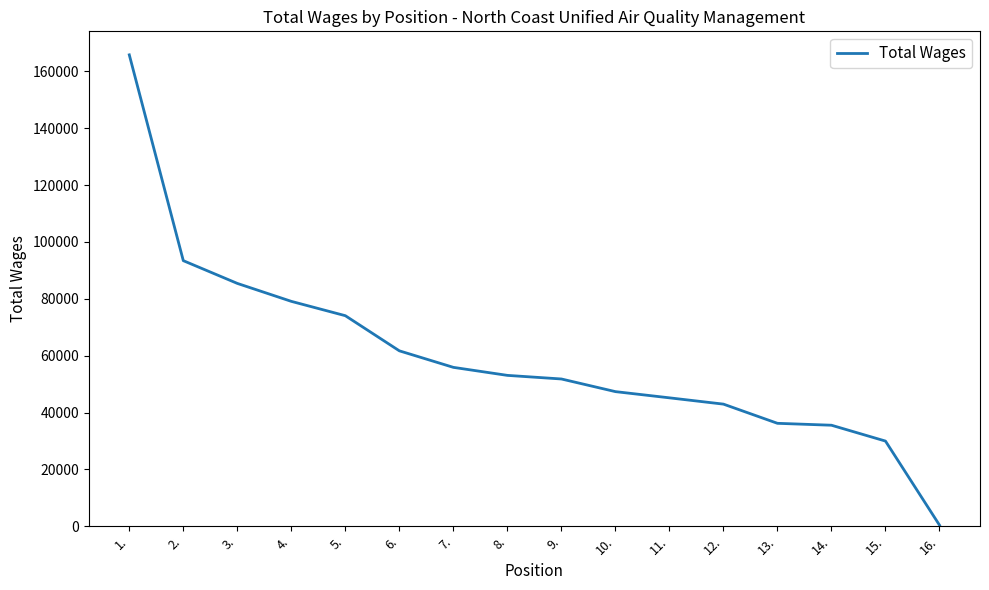

True or false: the data shows 390 at 16..

True